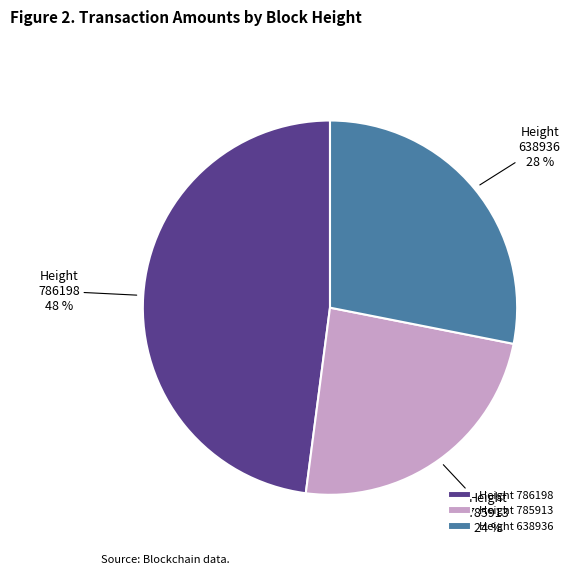

Which category has the smallest portion of the pie?

Height 785913